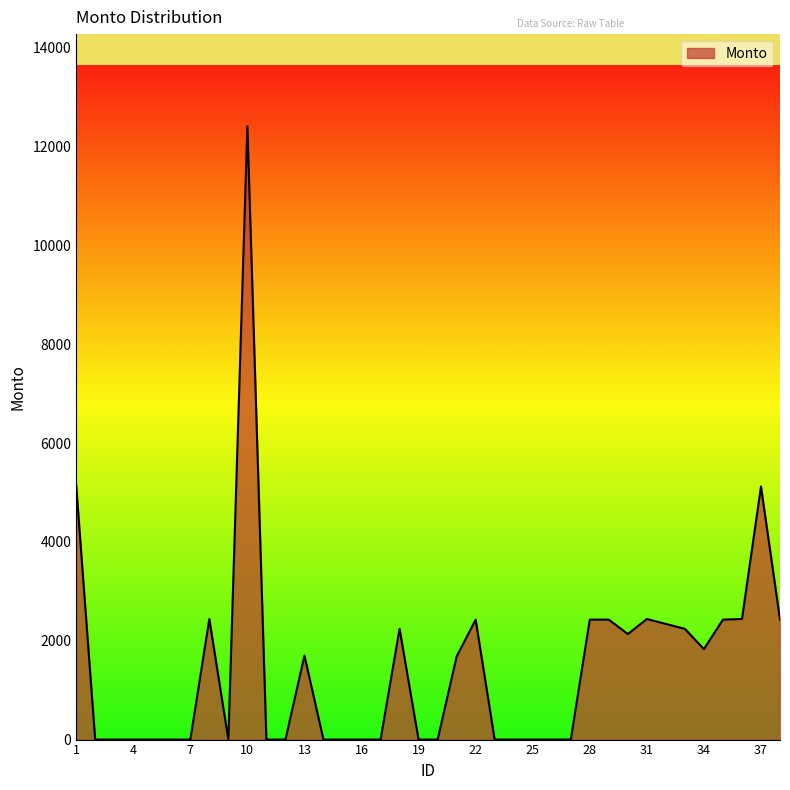

What is the difference between the maximum and minimum values?

12411.9